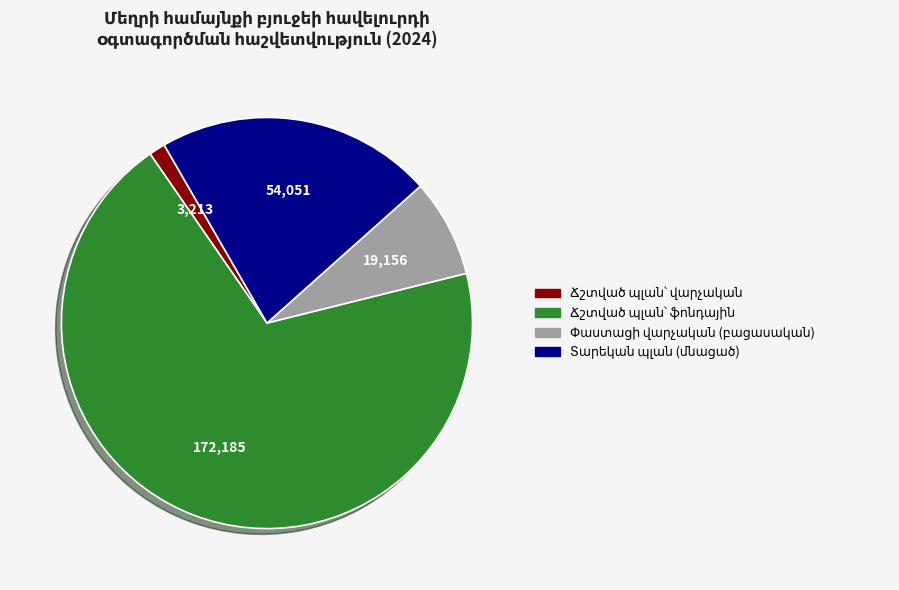

Does any single category account for the majority?

Yes